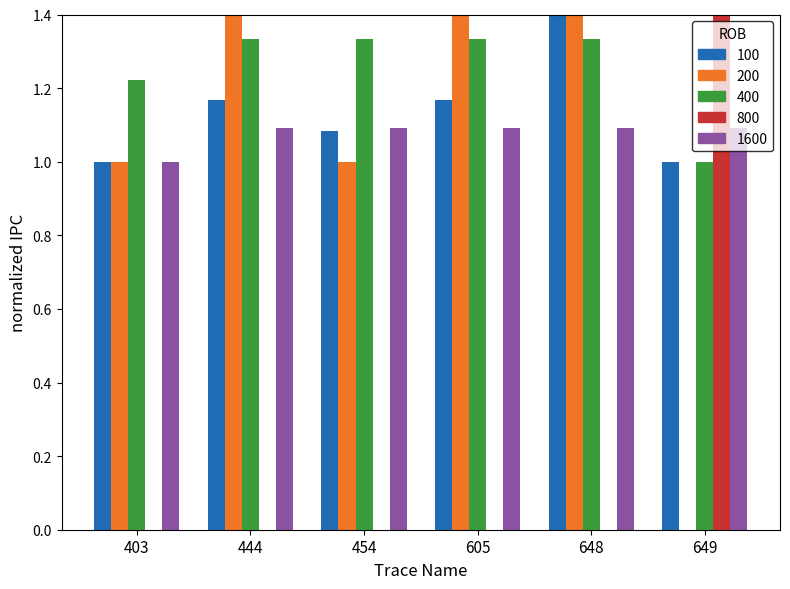

True or false: Одговорено са НЕ has a value of 2.9 at 605.

False